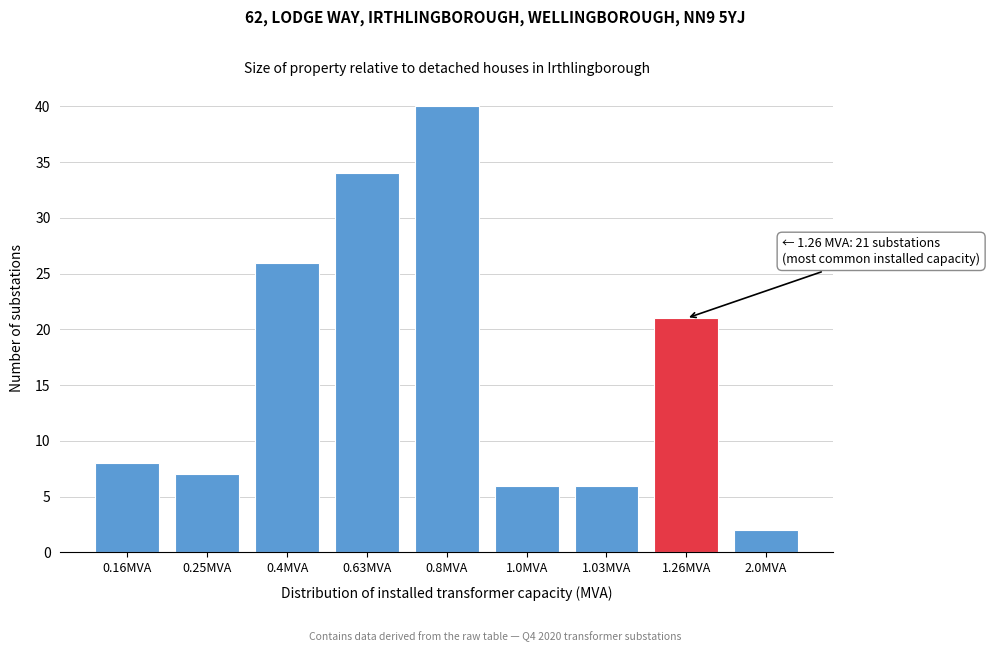

Reading left to right, transcribe all the data shown in this chart.

0.16MVA=8	0.25MVA=7	0.4MVA=26	0.63MVA=34	0.8MVA=40	1.0MVA=6	1.03MVA=6	1.26MVA=21	2.0MVA=2